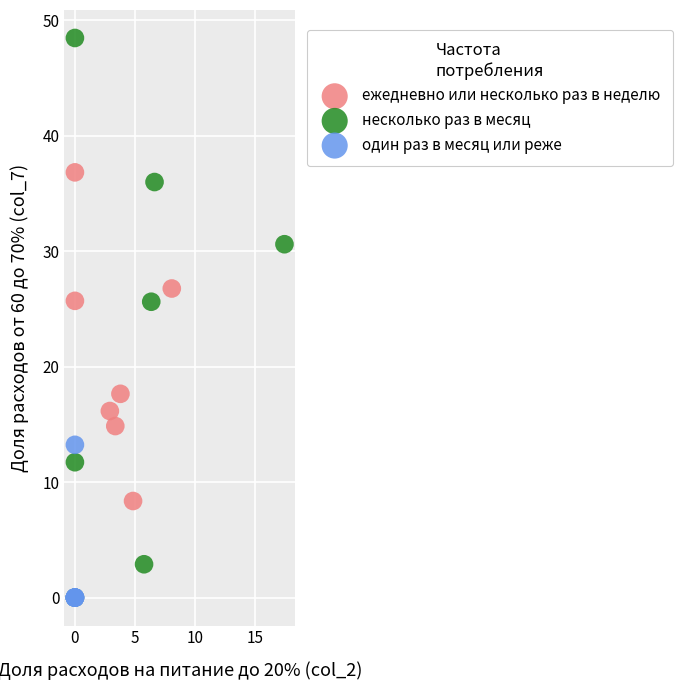

Which series reaches the maximum Y coordinate?

несколько раз в месяц